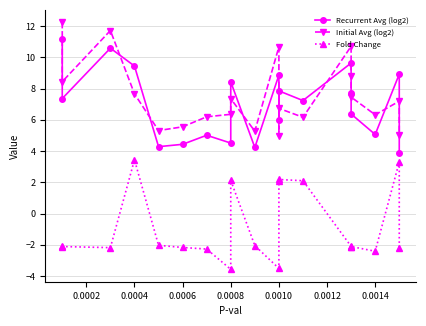

How many lines are shown in the chart?

3